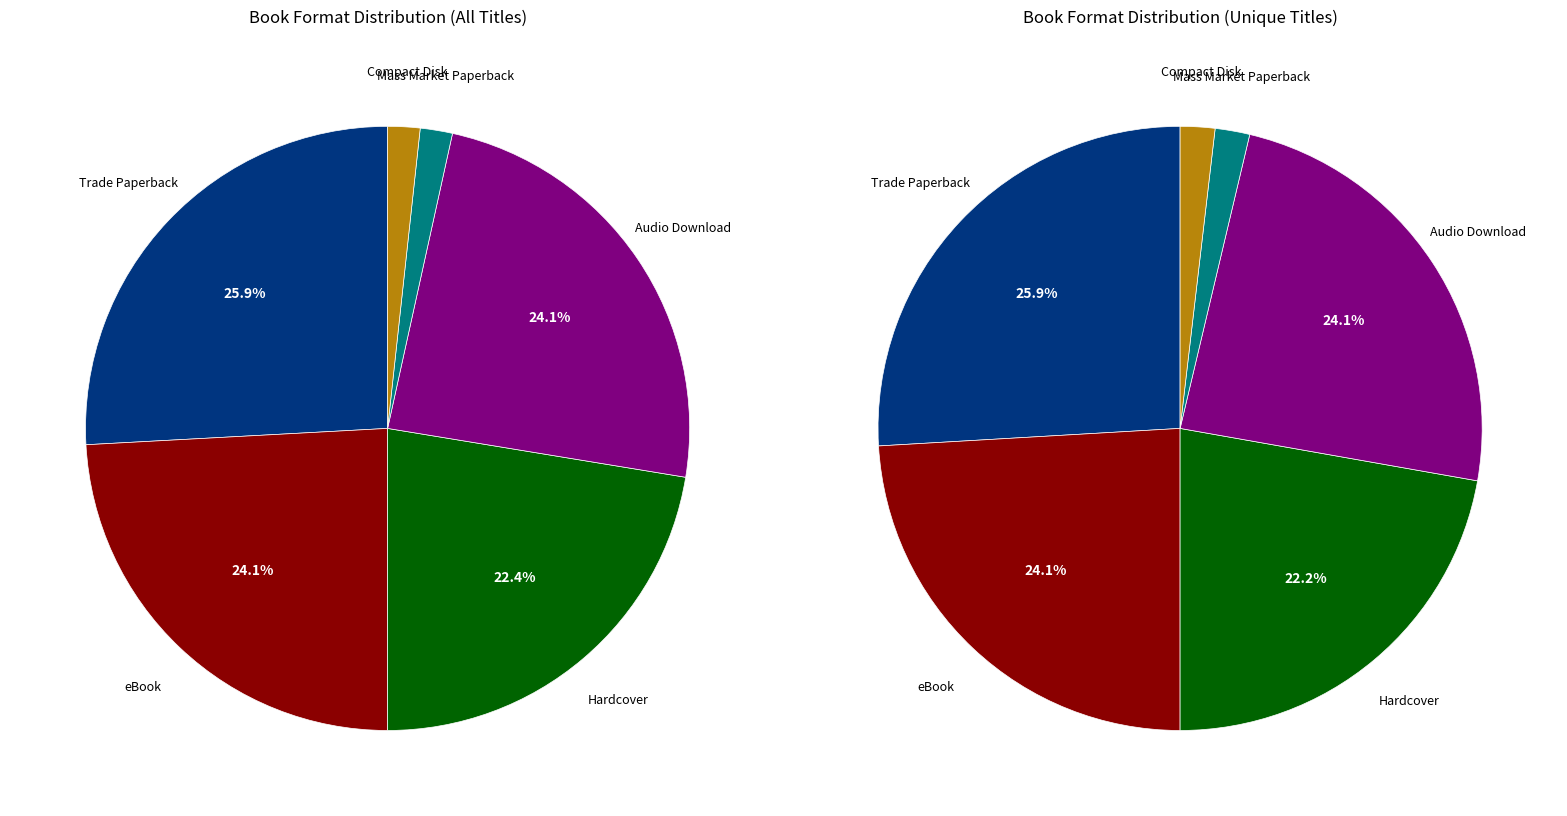

What is the ratio of the value at Trade Paperback to the value at Hardcover?

1.2